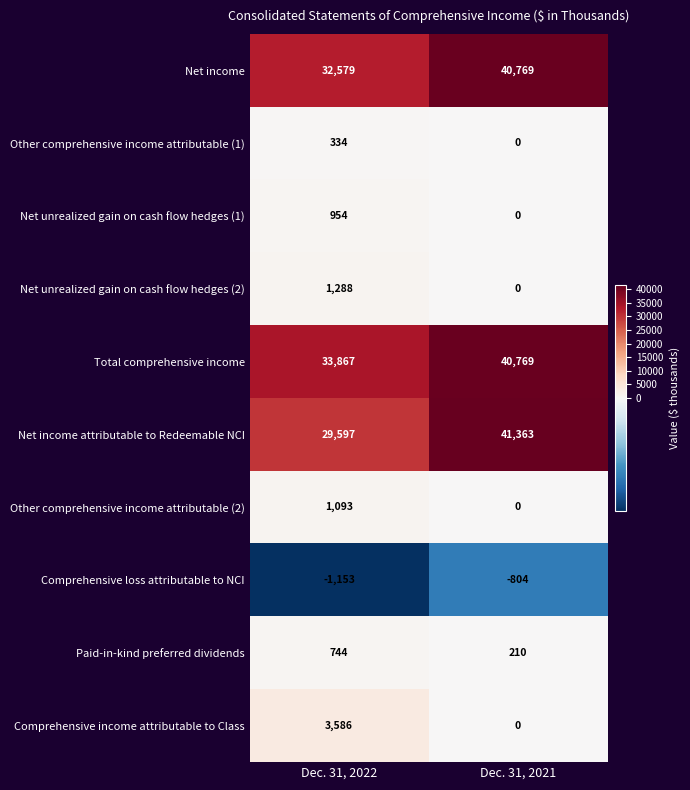

What is the difference between the maximum and minimum values in the Comprehensive loss attributable to NCI series?

349